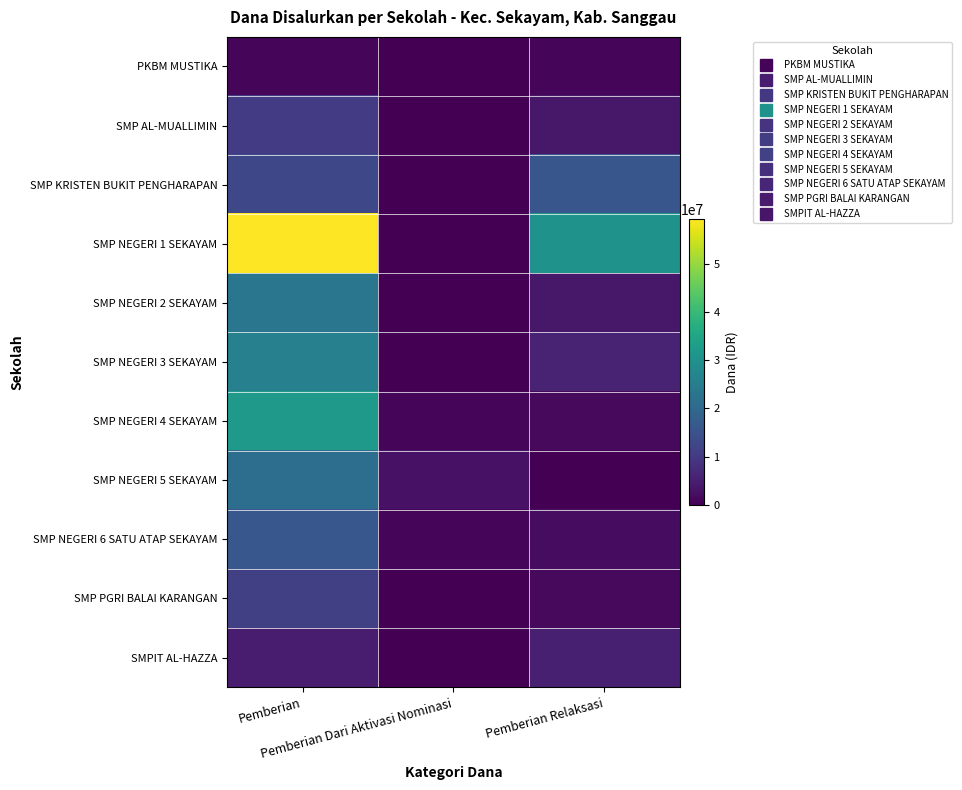

What is the maximum value shown in the chart?

59250000